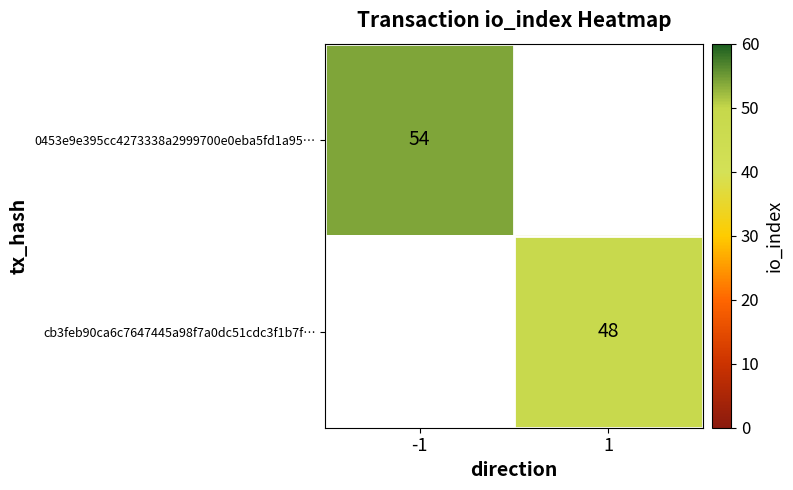

The value of 0453e9e395cc4273338a2999700e0eba5fd1a95… at -1 is 37. True or false?

False